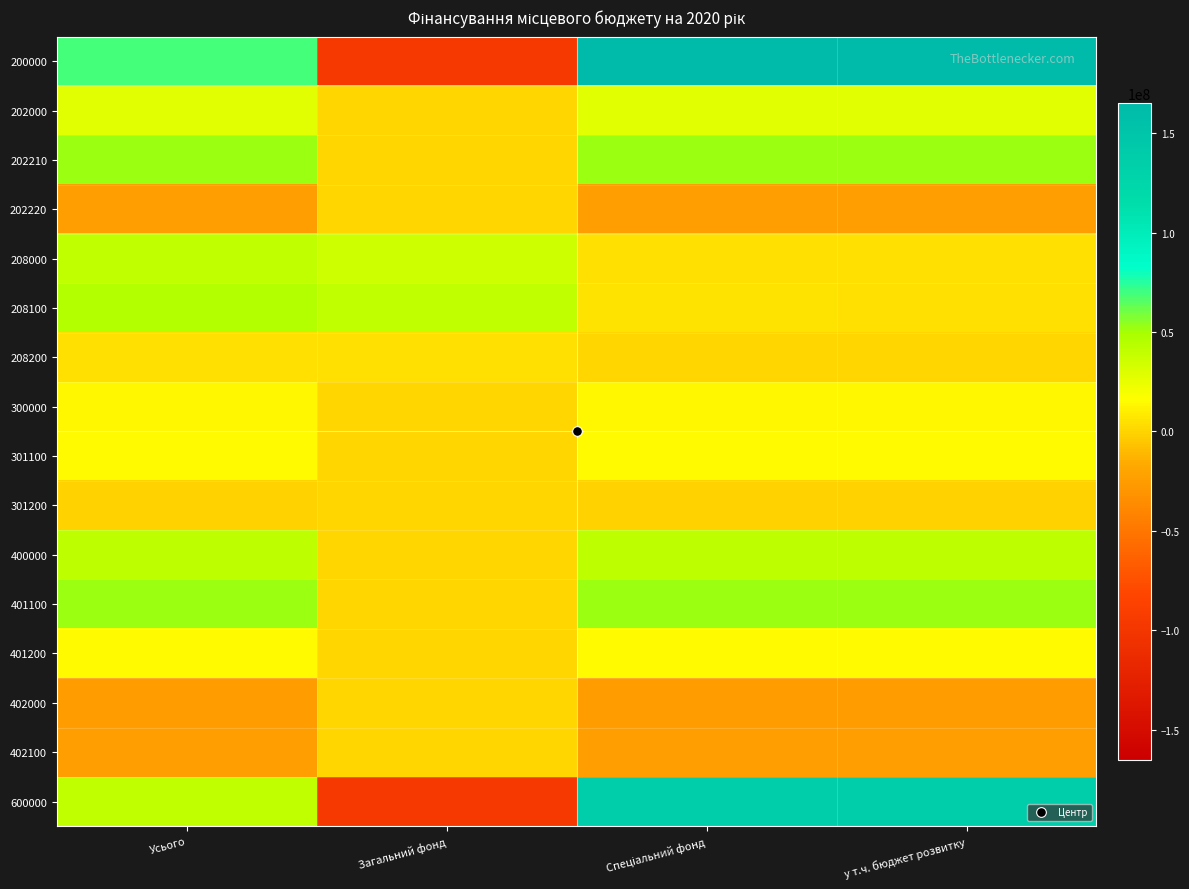

Reading left to right, extract all data points from this chart.

200000: Усього=69194515	Загальний фонд=-95906424	Спеціальний фонд=165100939	у т.ч. бюджет розвитку=164980939
202000: Усього=28259915	Загальний фонд=0	Спеціальний фонд=28259915	у т.ч. бюджет розвитку=28259915
202210: Усього=51841110	Загальний фонд=0	Спеціальний фонд=51841110	у т.ч. бюджет розвитку=51841110
202220: Усього=-23581195	Загальний фонд=0	Спеціальний фонд=-23581195	у т.ч. бюджет розвитку=-23581195
208000: Усього=40934600	Загальний фонд=35985600	Спеціальний фонд=4949000	у т.ч. бюджет розвитку=4829000
208100: Усього=45924826	Загальний фонд=40446743	Спеціальний фонд=5478083	у т.ч. бюджет розвитку=4829070
208200: Усього=4990226	Загальний фонд=4461143	Спеціальний фонд=529083	у т.ч. бюджет розвитку=70
300000: Усього=13950000	Загальний фонд=0	Спеціальний фонд=13950000	у т.ч. бюджет розвитку=13950000
301100: Усього=14880000	Загальний фонд=0	Спеціальний фонд=14880000	у т.ч. бюджет розвитку=14880000
301200: Усього=-930000	Загальний фонд=0	Спеціальний фонд=-930000	у т.ч. бюджет розвитку=-930000
400000: Усього=42209915	Загальний фонд=0	Спеціальний фонд=42209915	у т.ч. бюджет розвитку=42209915
401100: Усього=51841110	Загальний фонд=0	Спеціальний фонд=51841110	у т.ч. бюджет розвитку=51841110
401200: Усього=14880000	Загальний фонд=0	Спеціальний фонд=14880000	у т.ч. бюджет розвитку=14880000
402000: Усього=-24511195	Загальний фонд=0	Спеціальний фонд=-24511195	у т.ч. бюджет розвитку=-24511195
402100: Усього=-23581195	Загальний фонд=0	Спеціальний фонд=-23581195	у т.ч. бюджет розвитку=-23581195
600000: Усього=40934600	Загальний фонд=-95906424	Спеціальний фонд=136841024	у т.ч. бюджет розвитку=136721024